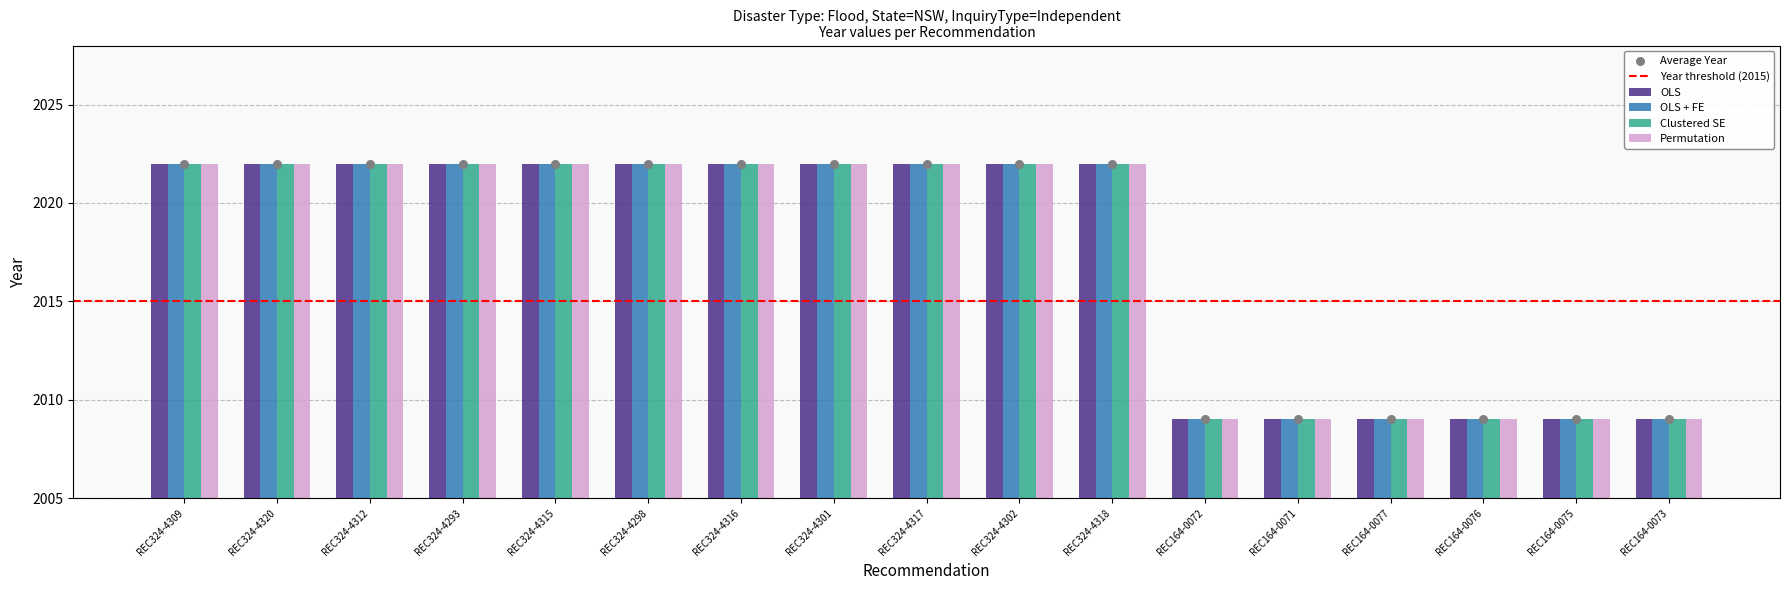

At which category is the sum across all series the highest?

REC324-4309